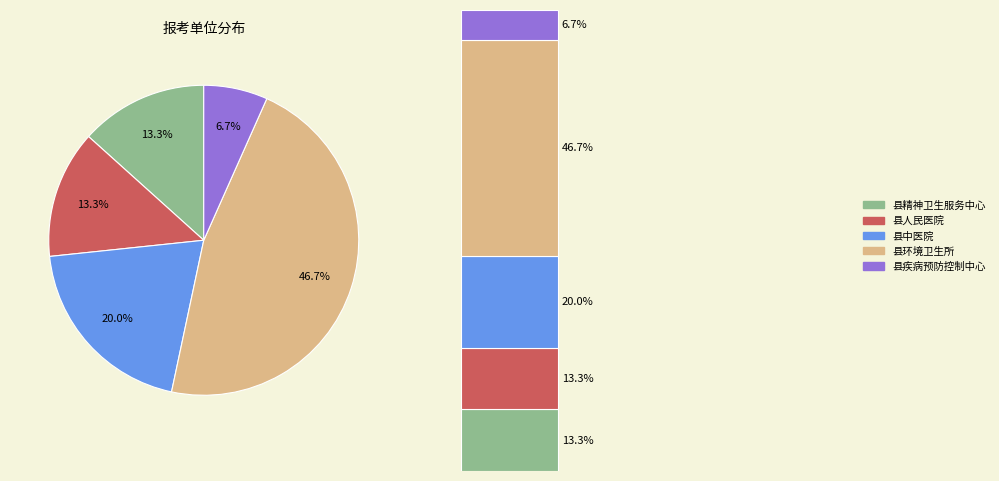

To the nearest percent, what percentage of the pie is 县疾病预防控制中心?

7%